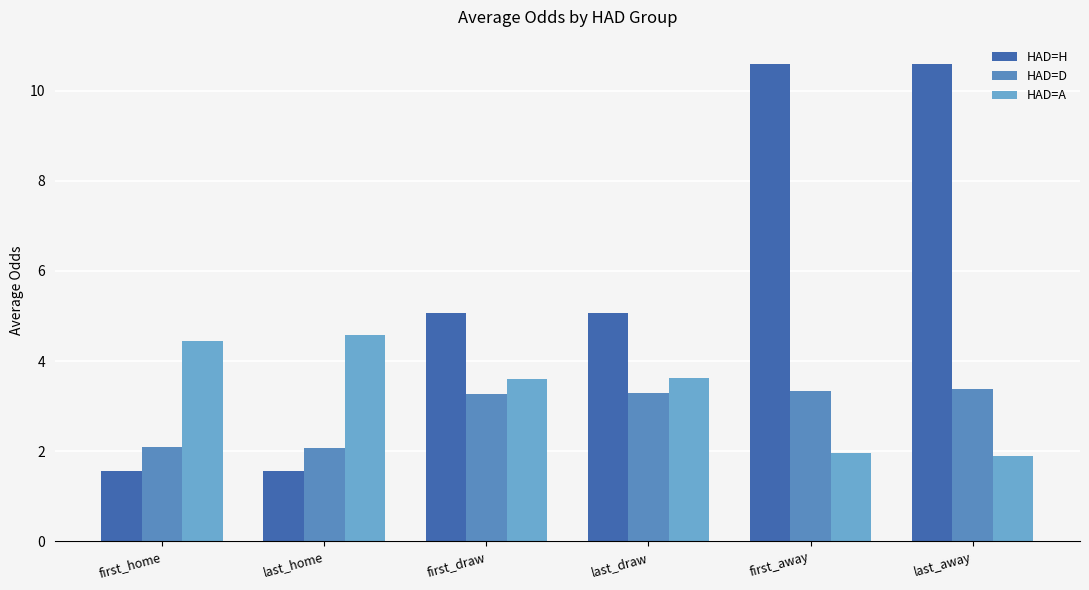

Is it true that HAD=A equals 3.6 at last_draw?

True